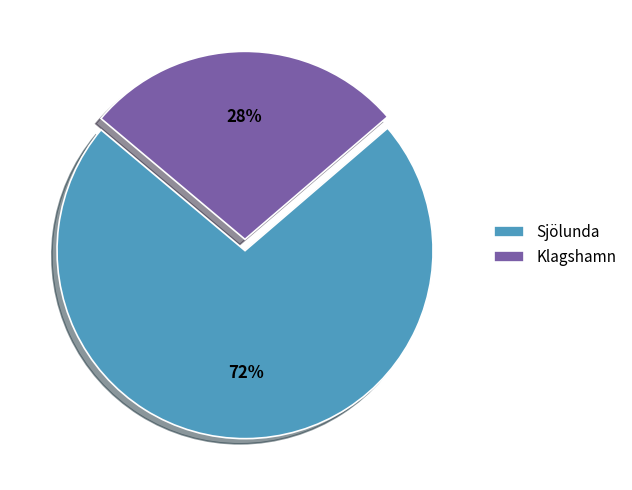

Is the sum of Klagshamn and Sjölunda greater than half?

Yes